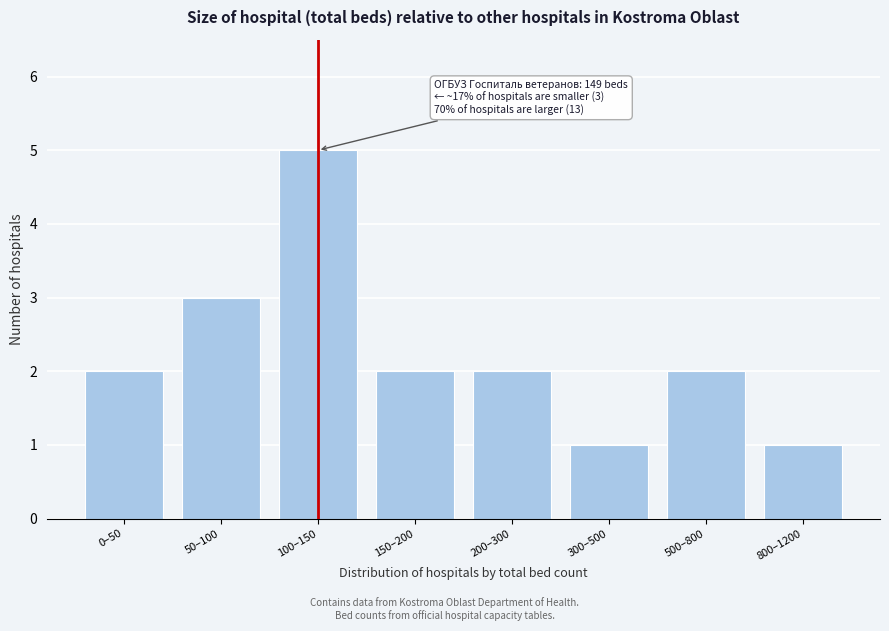

Reading right to left, transcribe all the data shown in this chart.

800–1200=1	500–800=2	300–500=1	200–300=2	150–200=2	100–150=5	50–100=3	0–50=2